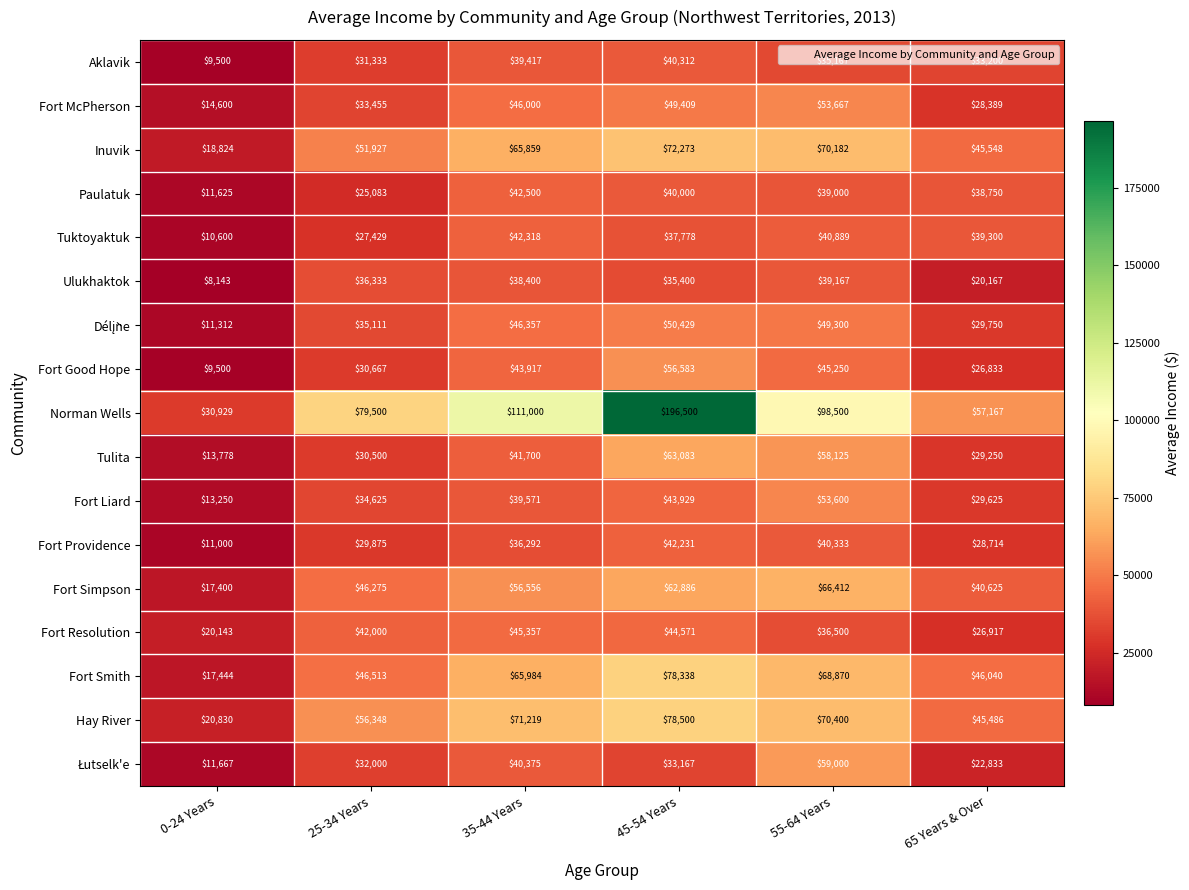

What is the spread (max minus min) of values at 35-44 Years?

74708